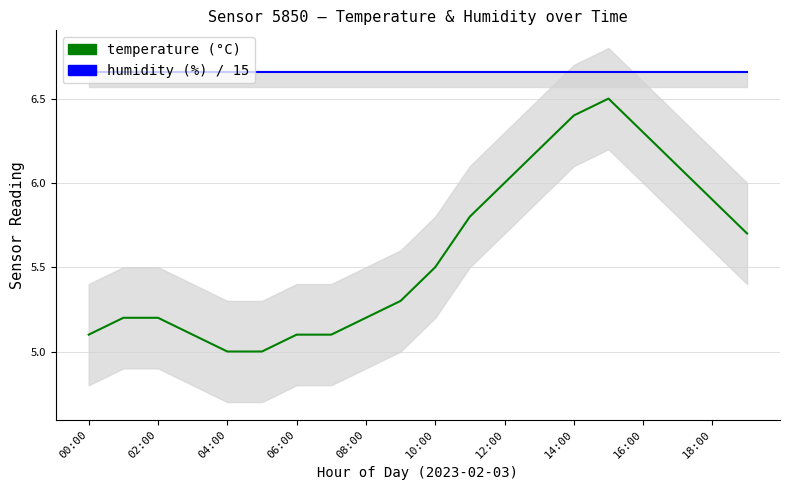

What position from the left is 06:00?

7